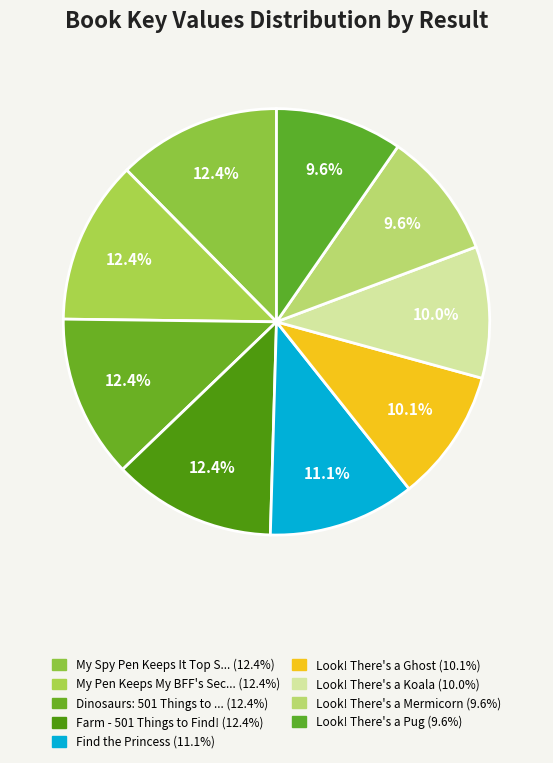

How many slices are in this pie chart?

9